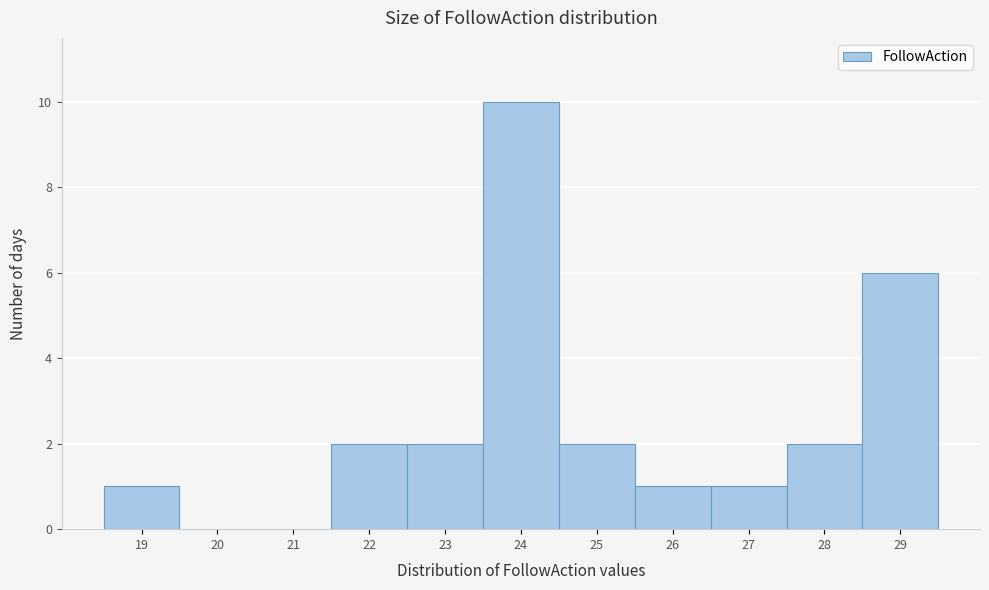

Reading left to right, transcribe this chart: for each bar, give the range it covers on the x-axis and its height. The values are not printed on the chart, so give them approximately, as read against the axis.

18.5 to 19.5: 1
19.5 to 20.5: 0
20.5 to 21.5: 0
21.5 to 22.5: 2
22.5 to 23.5: 2
23.5 to 24.5: 10
24.5 to 25.5: 2
25.5 to 26.5: 1
26.5 to 27.5: 1
27.5 to 28.5: 2
28.5 to 29.5: 6